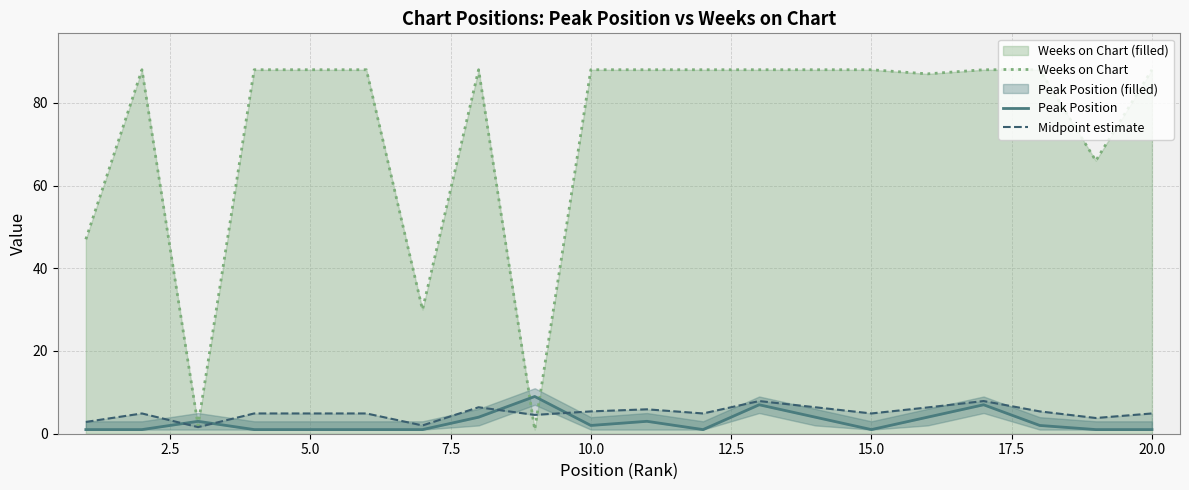

What is the highest value of the Weeks on Chart series?

88